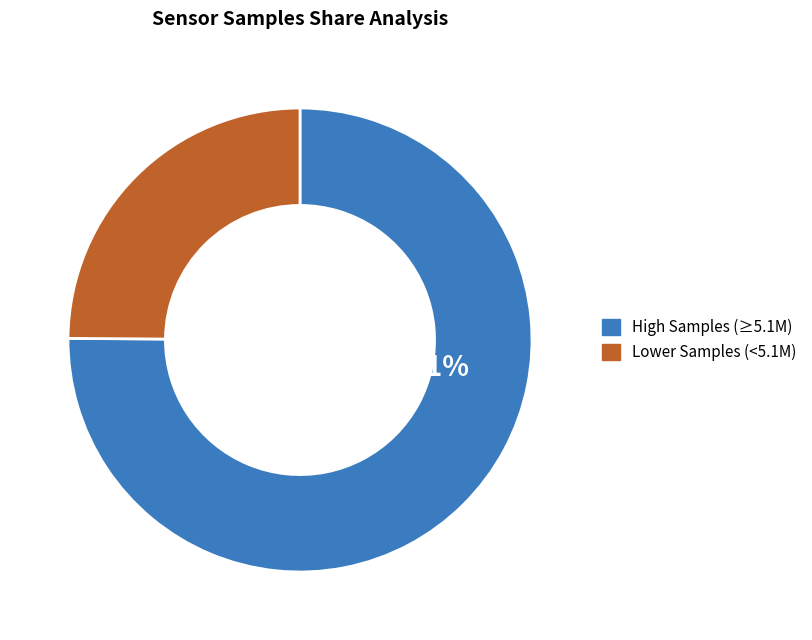

Does any single category account for the majority?

Yes